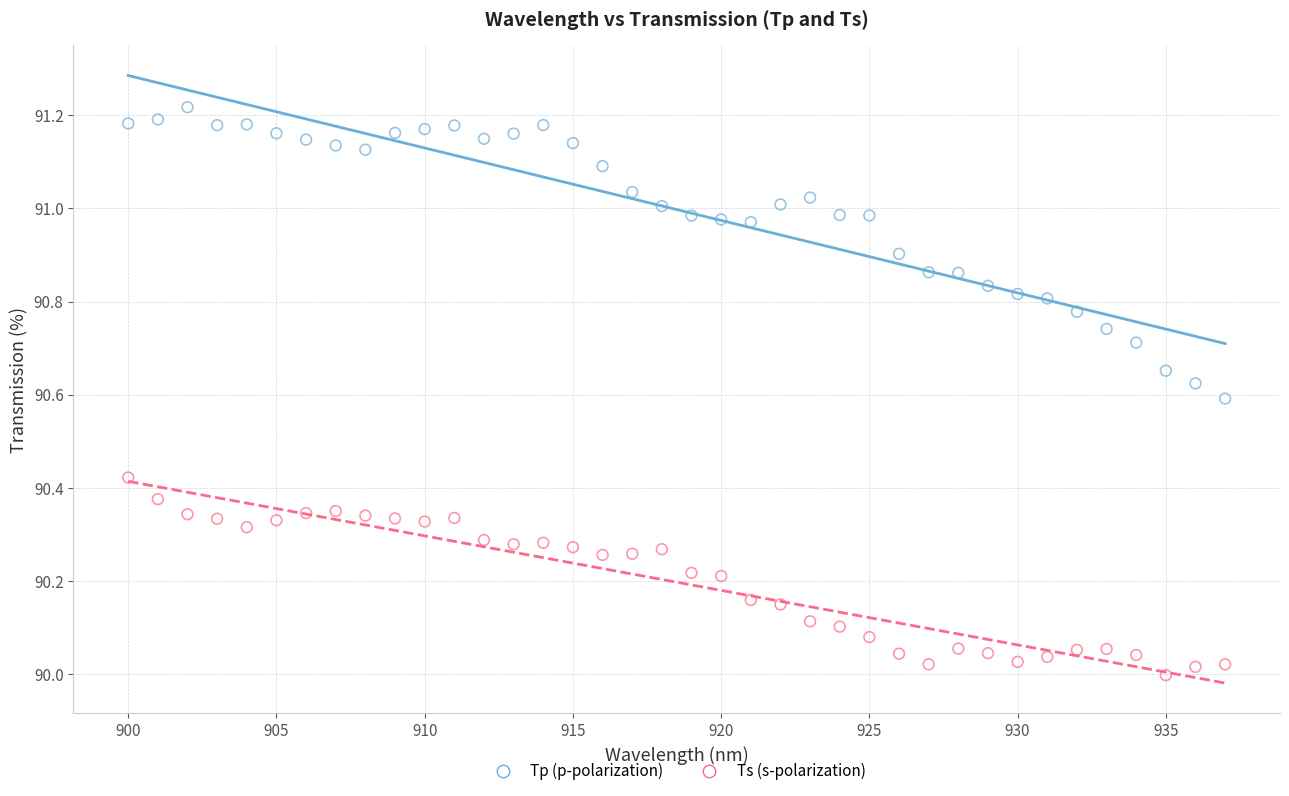

Across all data points, what is the range of Y values (max minus min)?

1.2